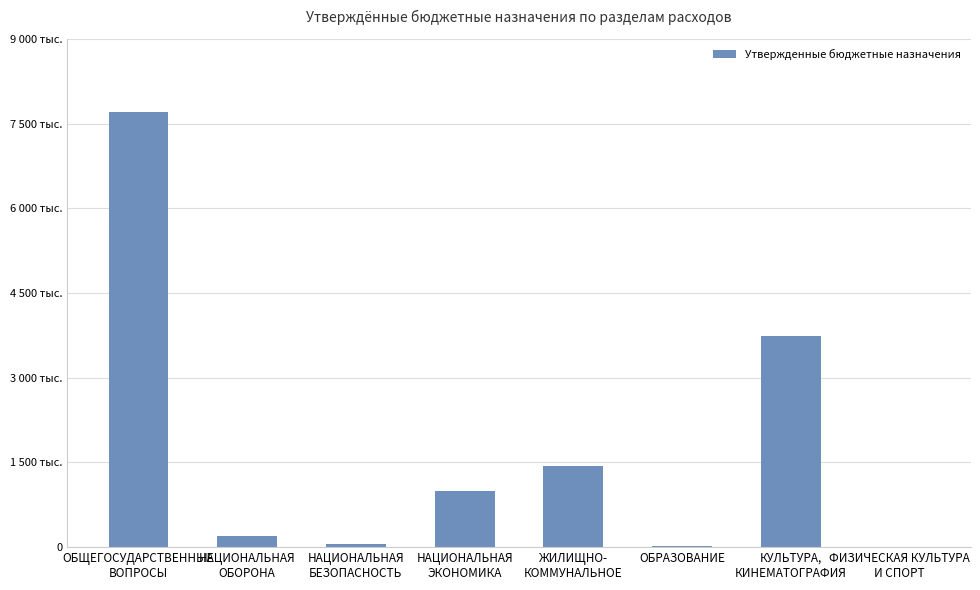

What is the ratio of the value at ФИЗИЧЕСКАЯ КУЛЬТУРА
И СПОРТ to the value at ОБРАЗОВАНИЕ?

0.7